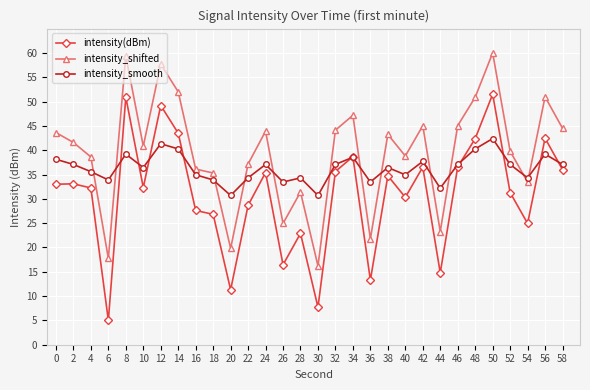

True or false: intensity(dBm) and intensity_shifted cross at least once.

False